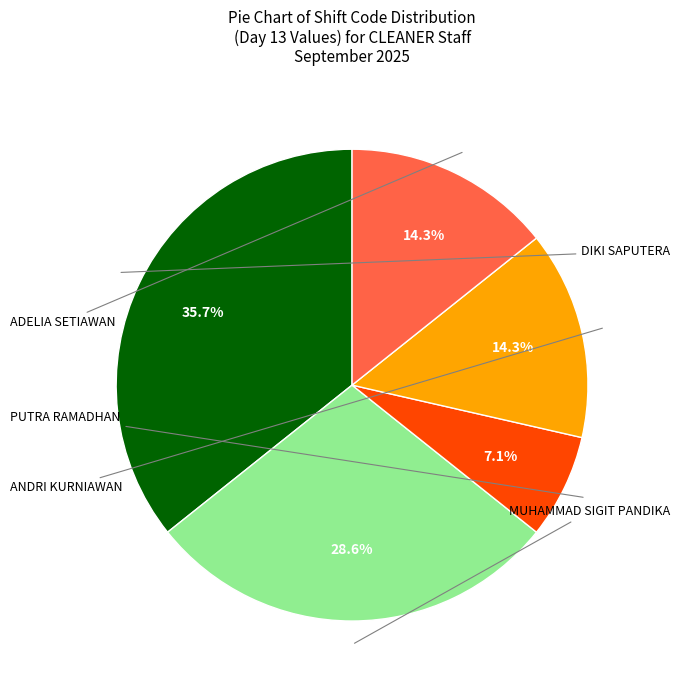

How many segments does this pie chart have?

5